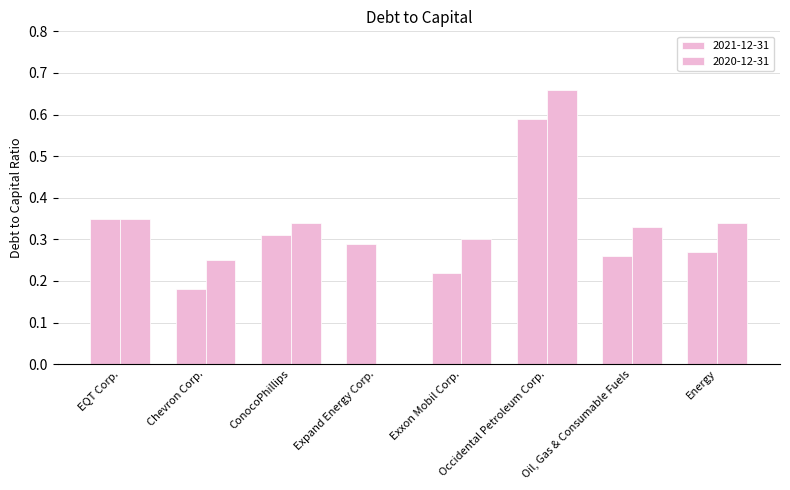

What position from the right is ConocoPhillips?

6